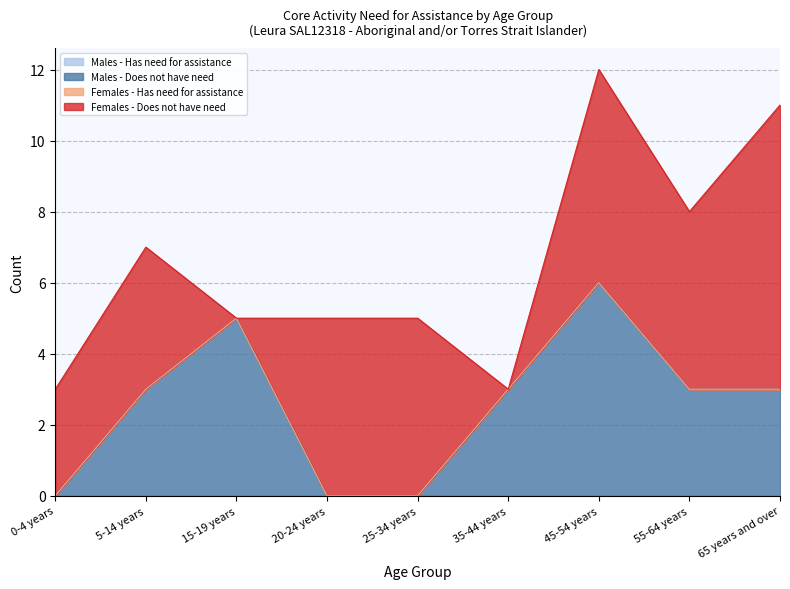

At which category is the sum across all series the highest?

45-54 years